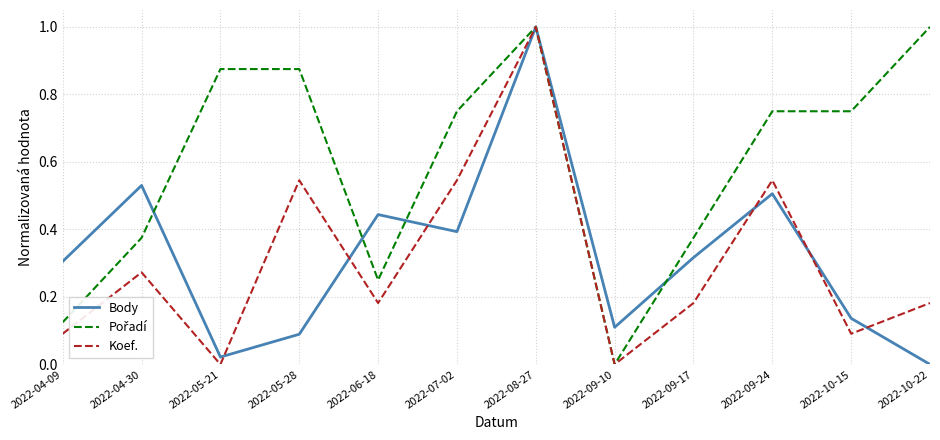

The Koef. series shows 0.5 at 2022-09-24. True or false?

True